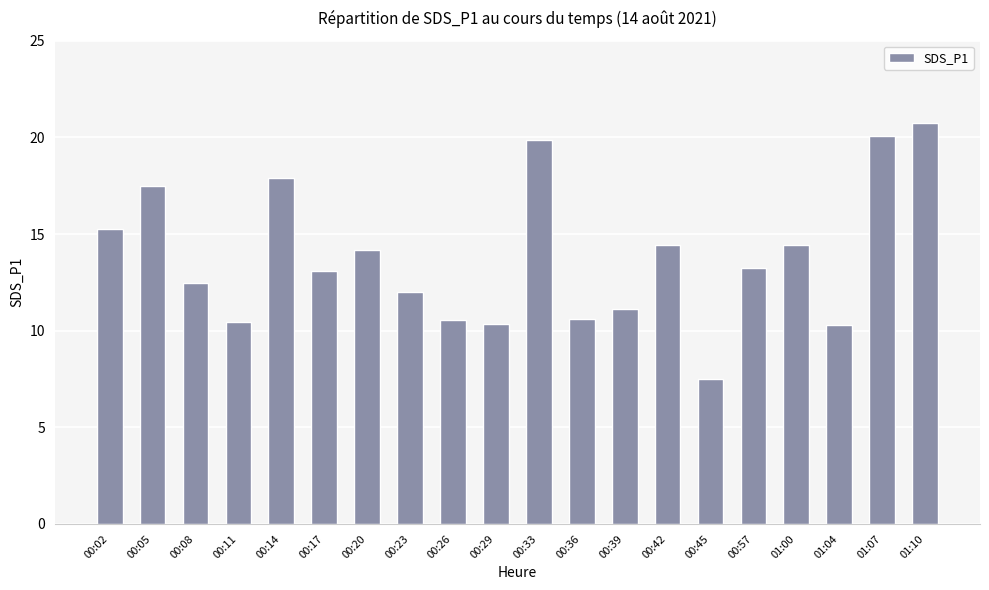

The chart shows a value of 13.2 at 00:57. True or false?

True